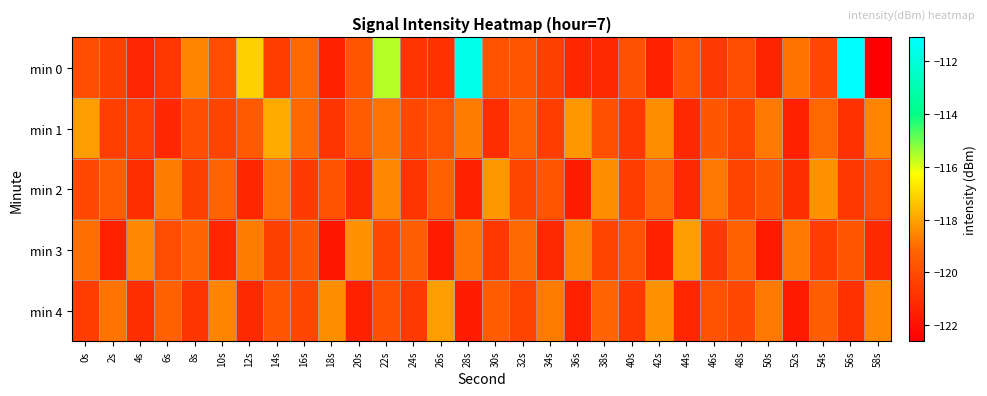

At 30s, list the series in order from smallest to largest.

min 1, min 3, min 0, min 4, min 2